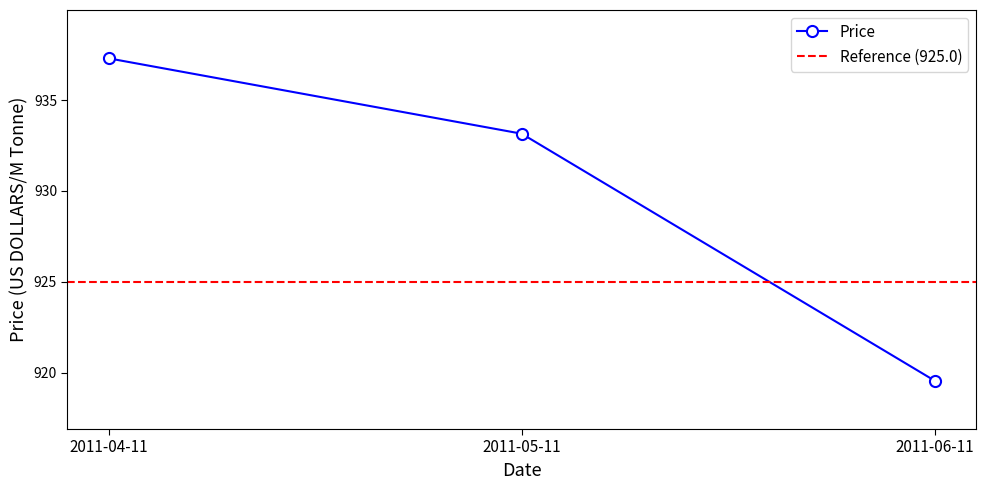

List the labels in order of value, largest first.

2011-04-11, 2011-05-11, 2011-06-11